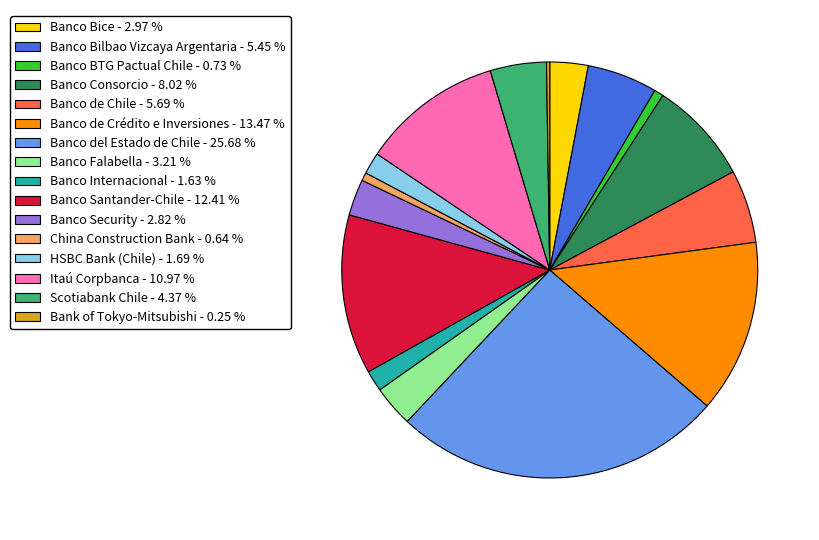

Between China Construction Bank and Banco Consorcio, which is larger?

Banco Consorcio